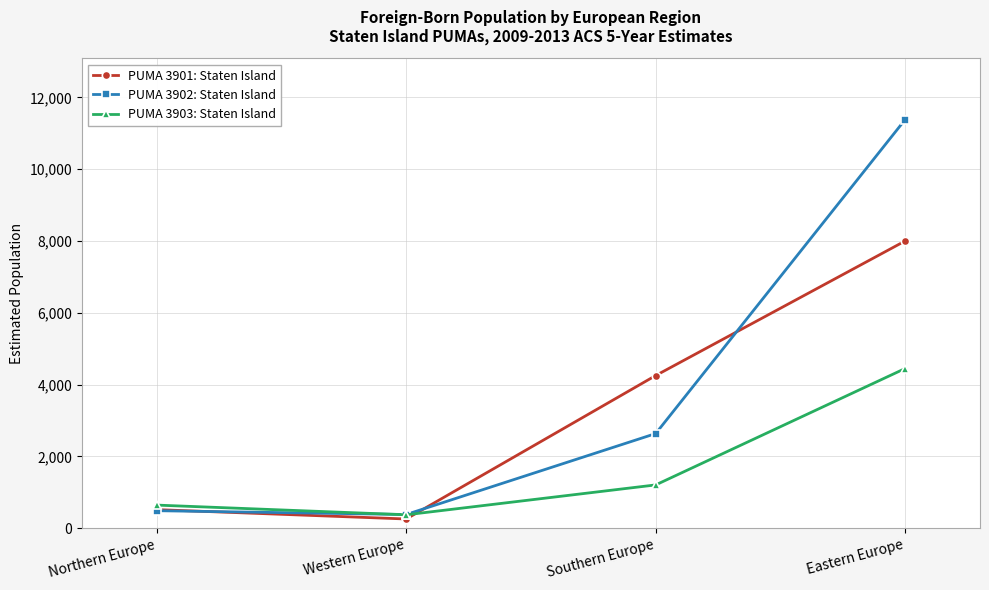

At which category does PUMA 3902: Staten Island reach its first local valley?

Western Europe